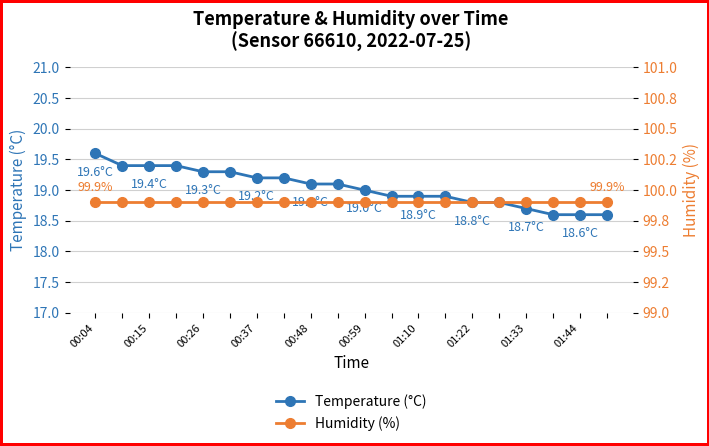

At how many categories does at least one series exceed 77?

20